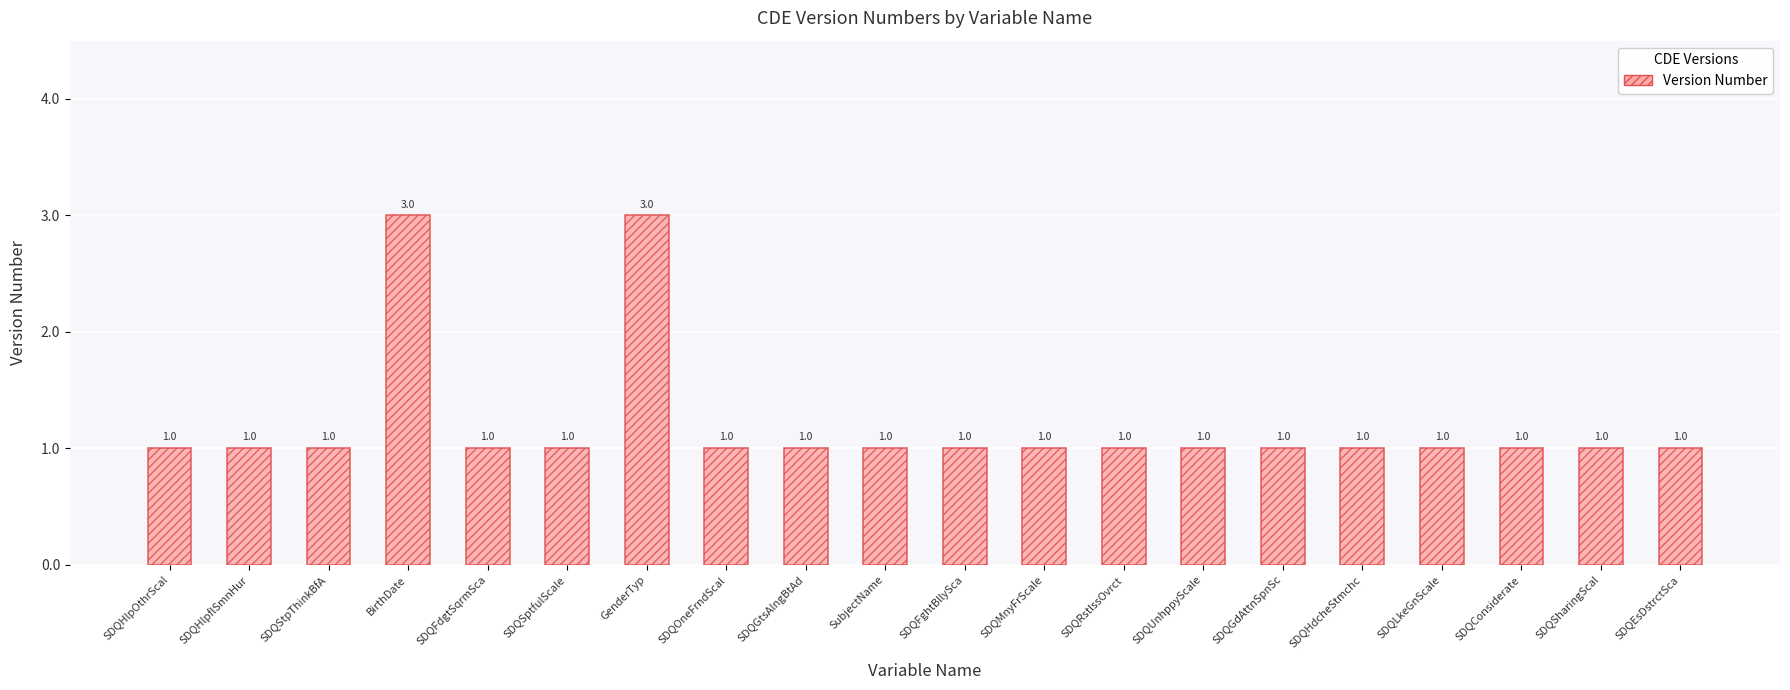

What value does the data have at SDQSharingScal?

1